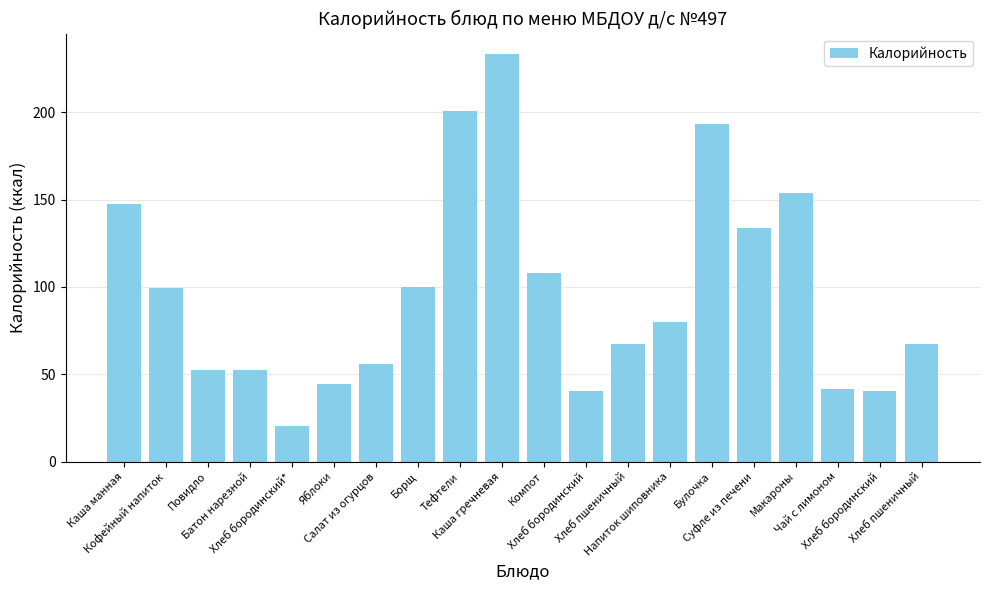

What is the minimum value shown in the chart?

20.2